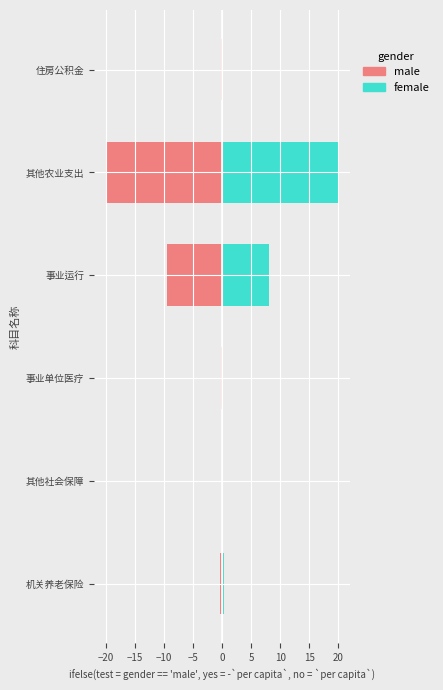

Which series has the largest total across all categories?

female